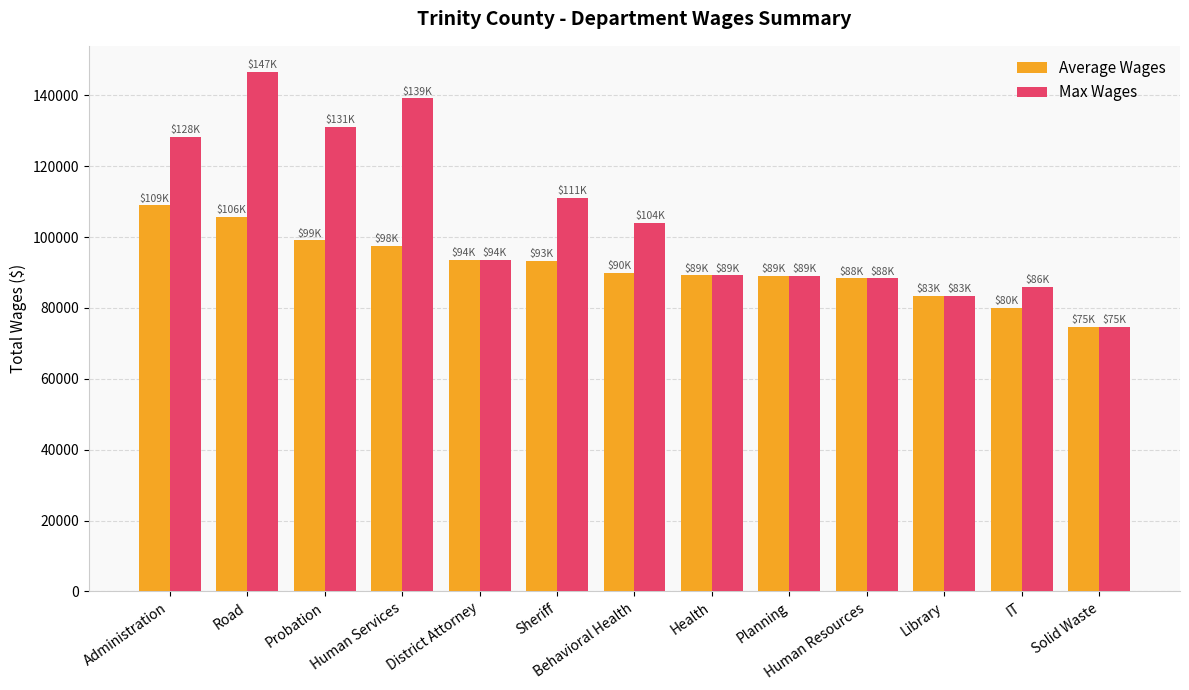

The value of Average Wages at Human Services is 46313.4. True or false?

False